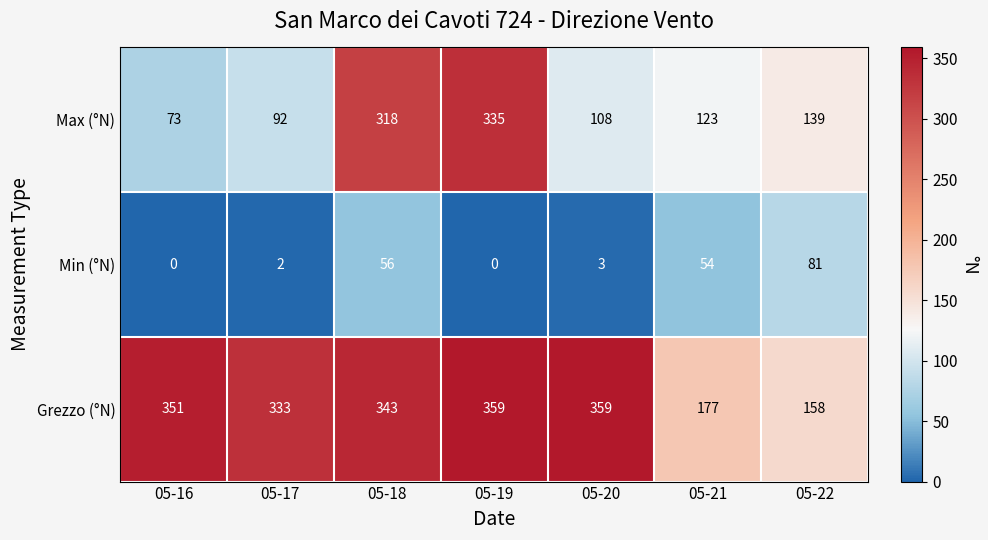

What is the total value across all series at 05-16?

424